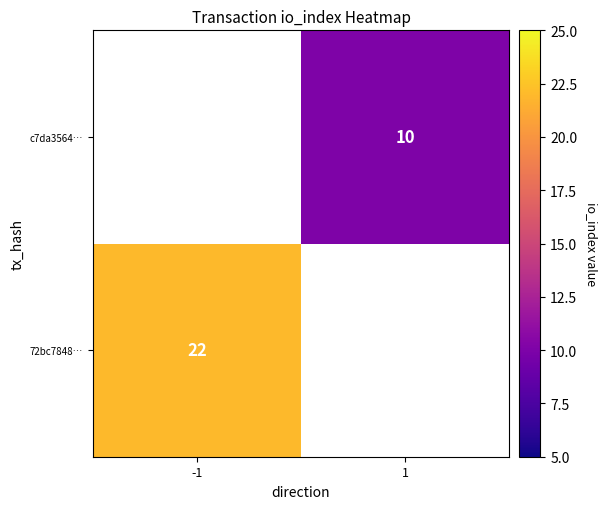

The value of 72bc7848… at -1 is 29. True or false?

False